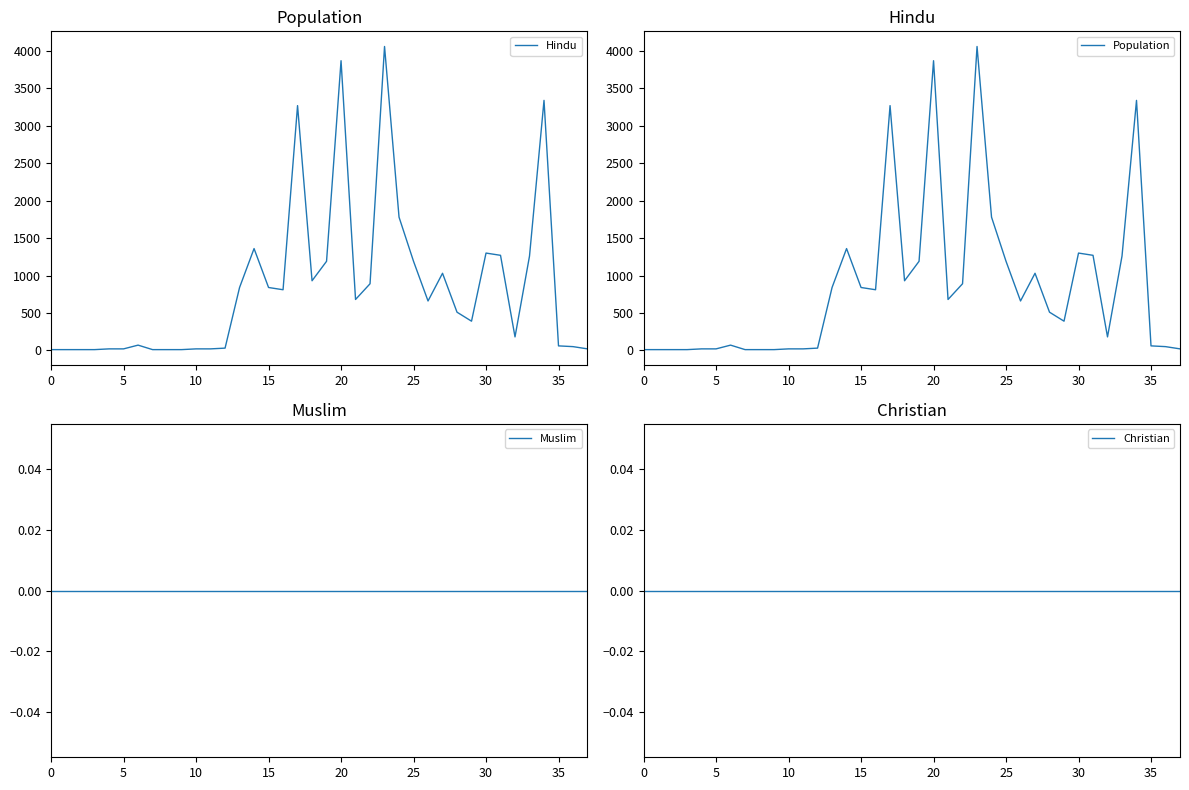

At which category is the sum across all series the highest?

23